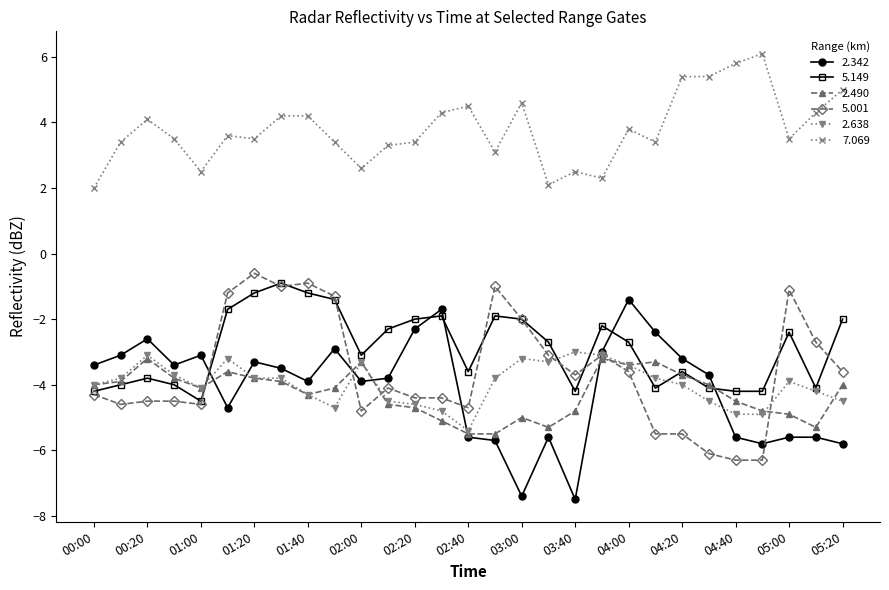

True or false: 5.149 and 7.069 intersect in this chart.

False